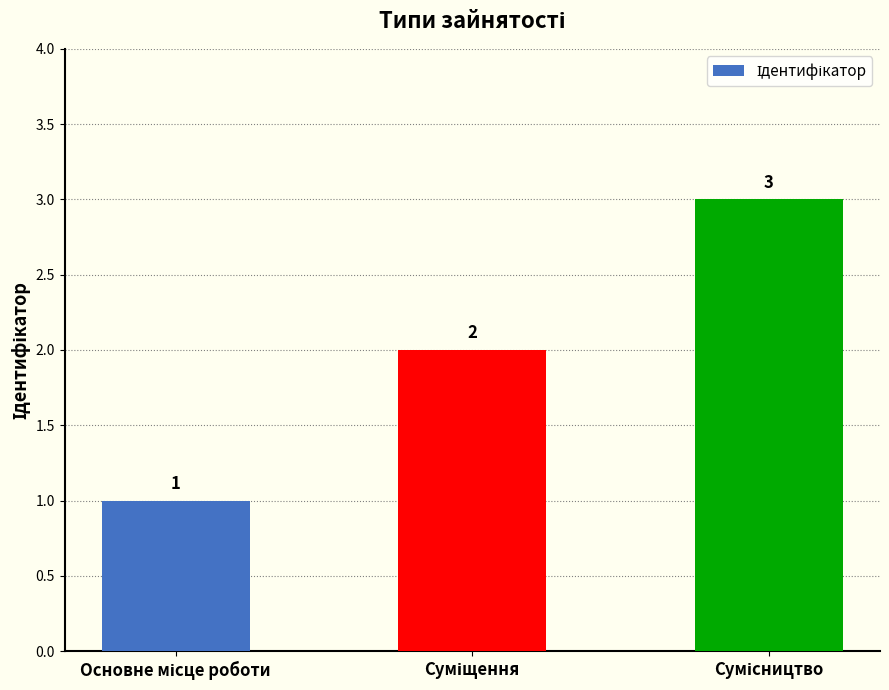

How many values are between 1 and 3?

3